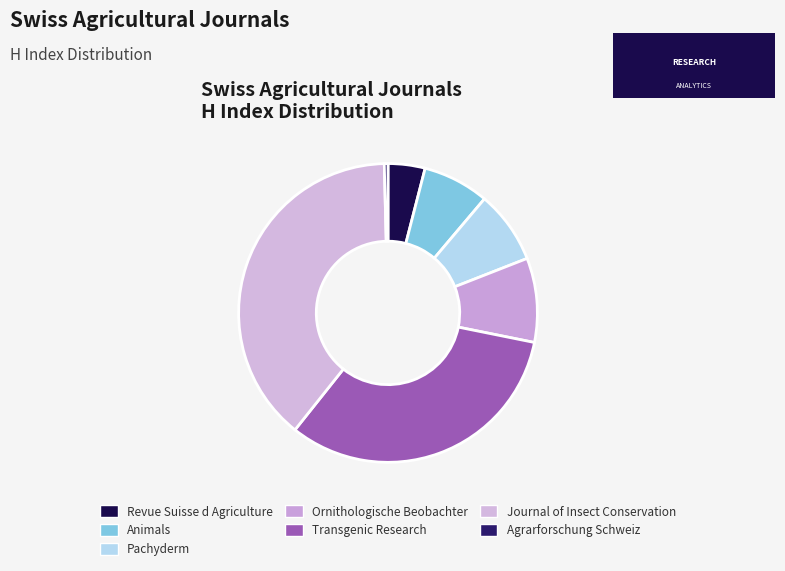

Which has a higher value, Ornithologische Beobachter or Agrarforschung Schweiz?

Ornithologische Beobachter